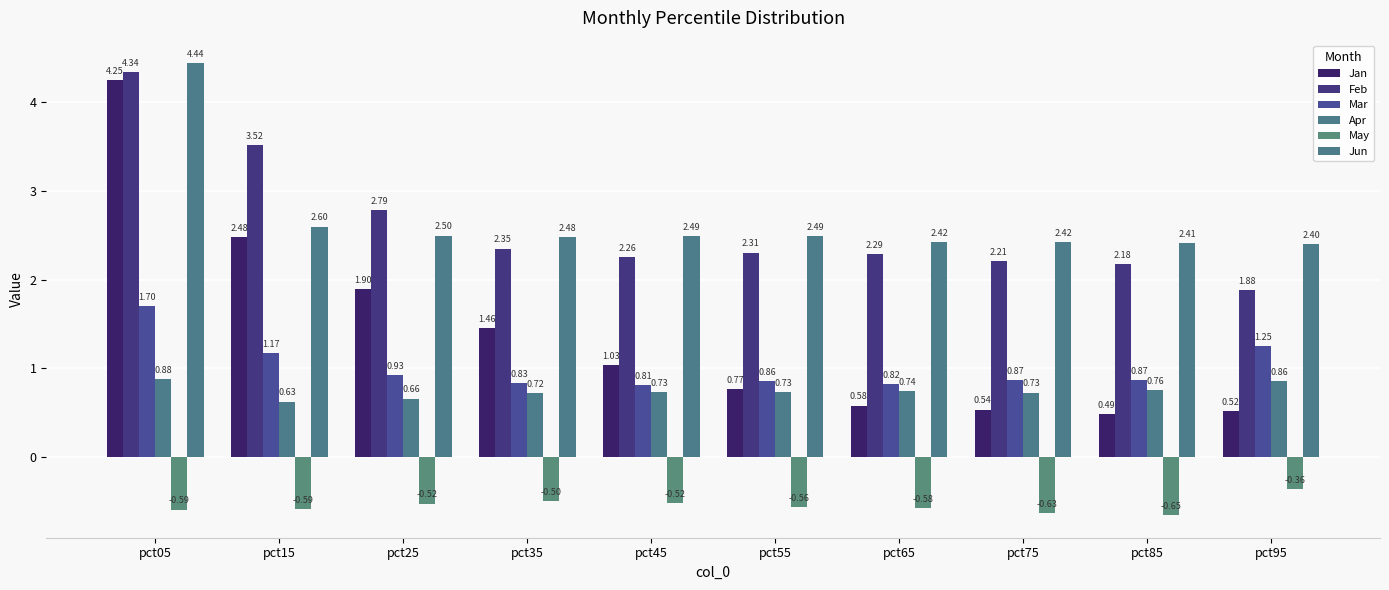

Rank the categories by May value from highest to lowest.

pct95, pct35, pct45, pct25, pct55, pct65, pct15, pct05, pct75, pct85